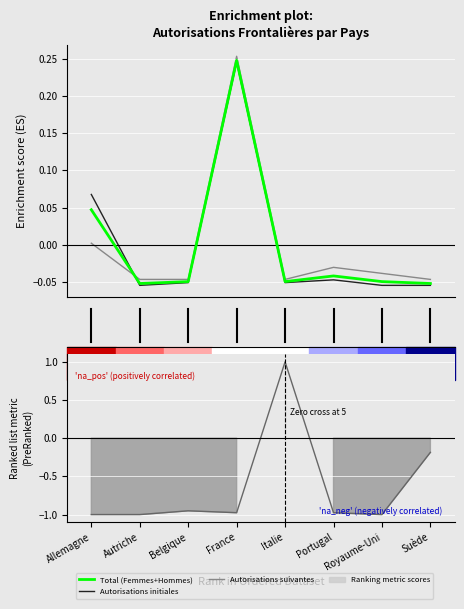

How many lines are shown in the chart?

3